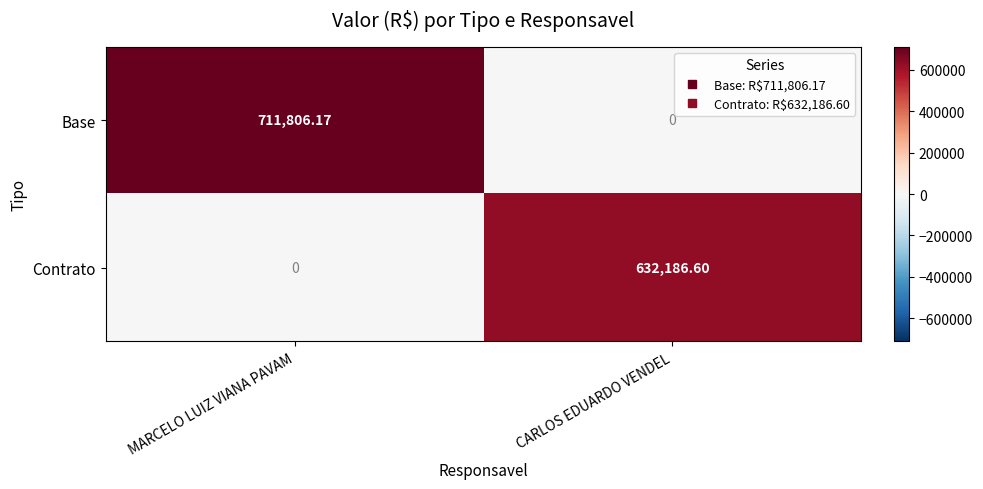

At which label is Contrato closest to 316093?

MARCELO LUIZ VIANA PAVAM